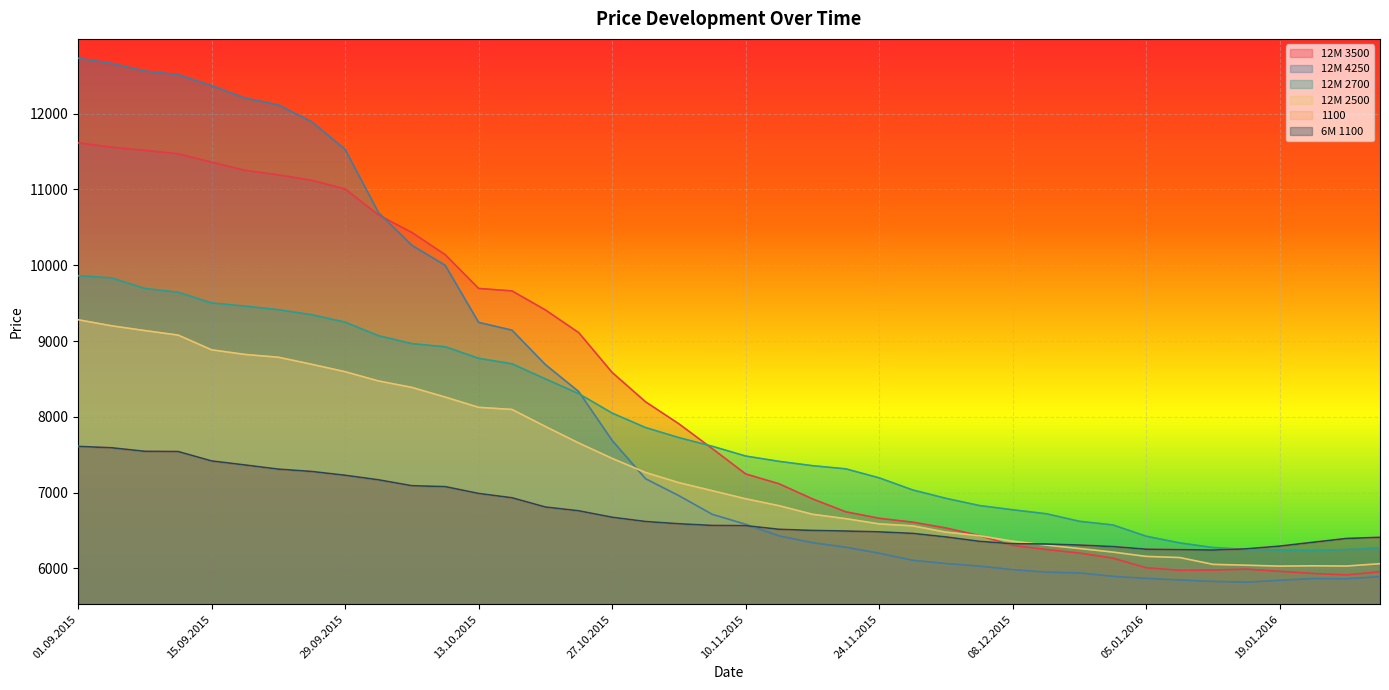

How many lines are shown in the chart?

6